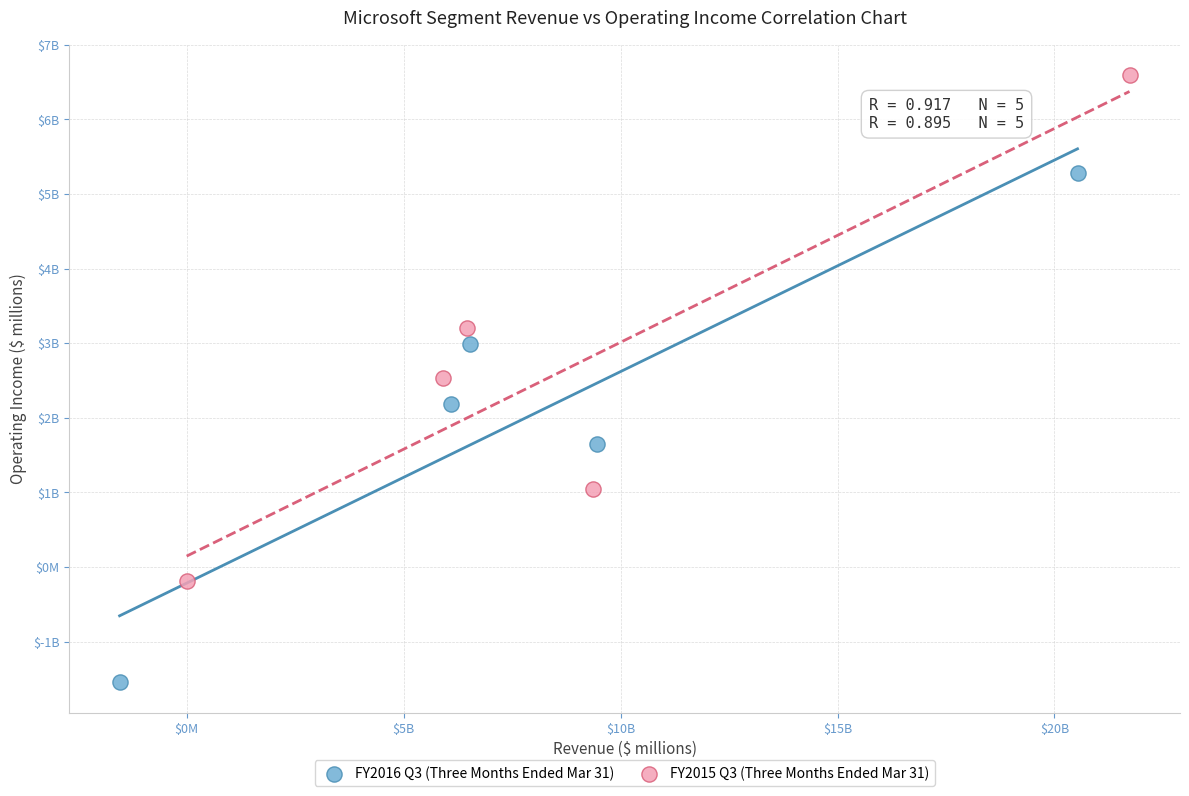

Which series has the widest spread of Y values?

FY2016 Q3 (Three Months Ended Mar 31)